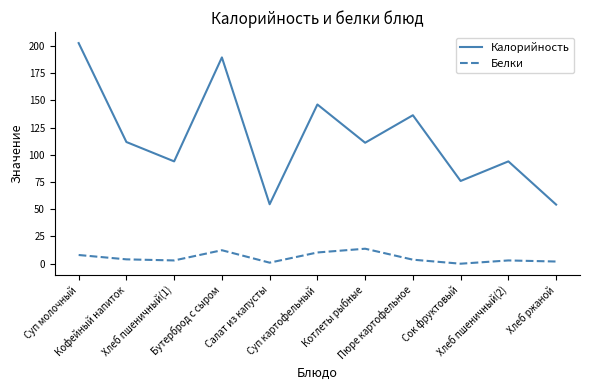

What is the total value across all series at Хлеб пшеничный(2)?

97.0